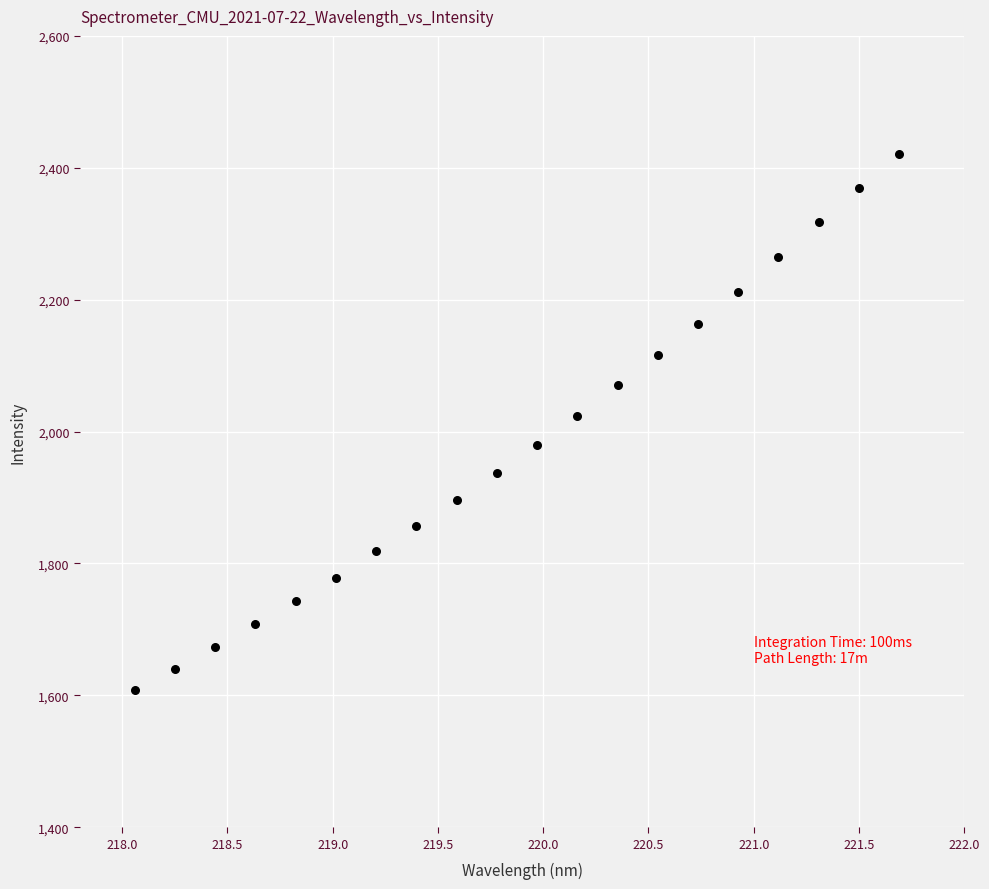

What is the range of Y values (max minus min)?

811.9